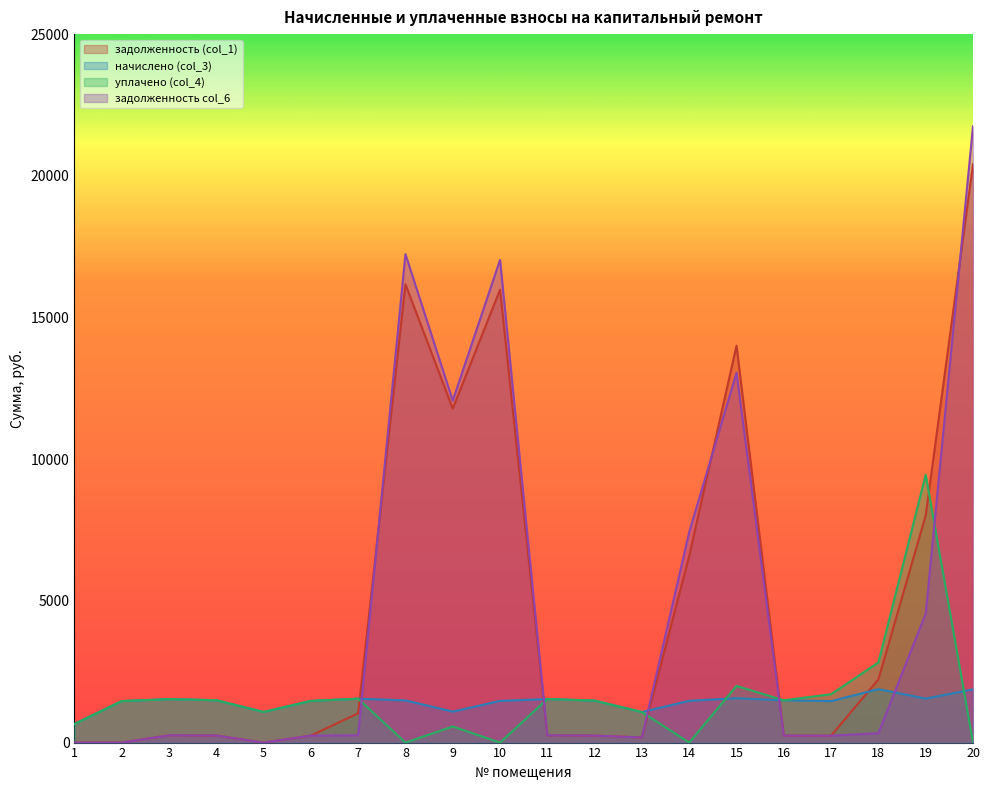

Which series has the widest spread of values?

задолженность col_6